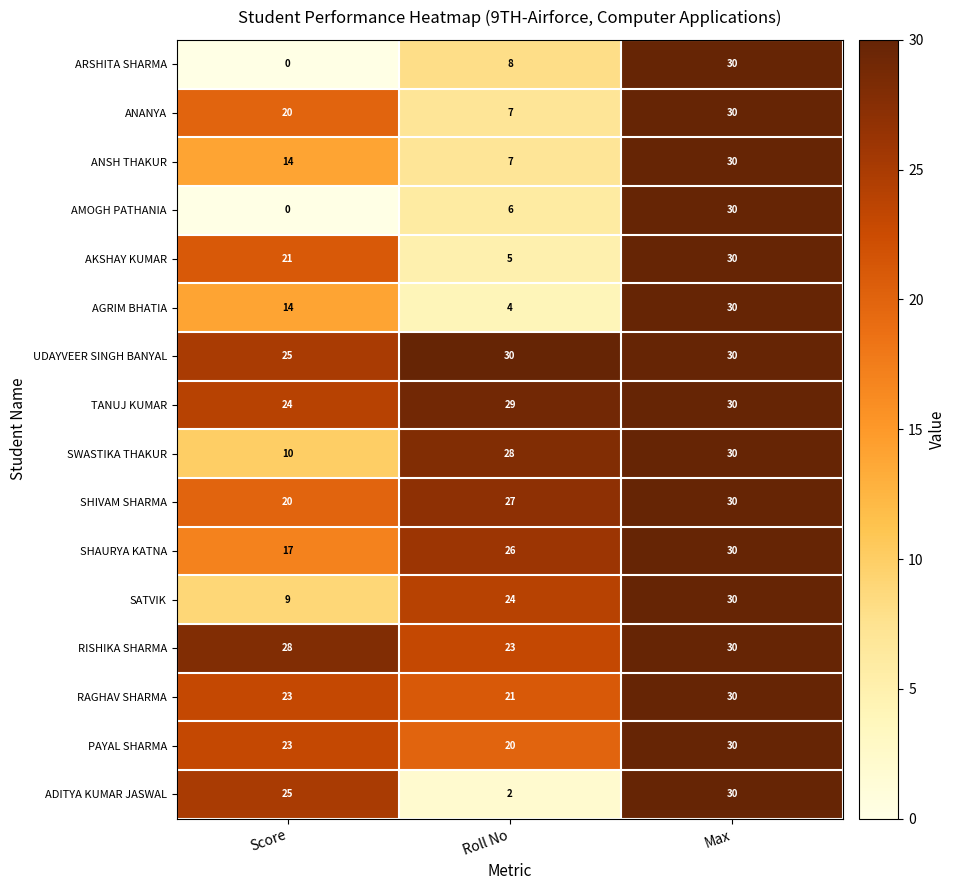

Count the number of categories in the chart.

3